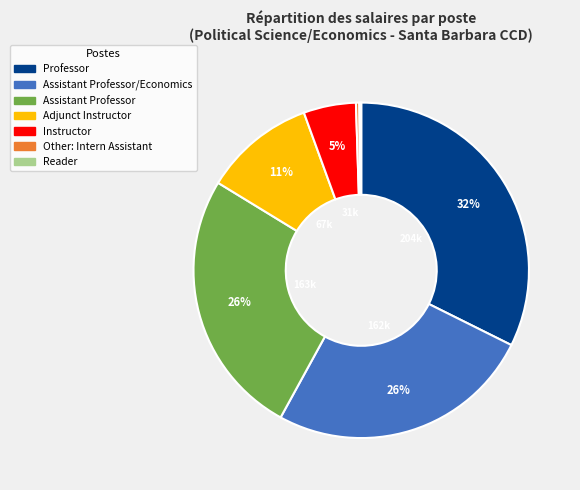

Is there any slice that represents more than half of the pie?

No